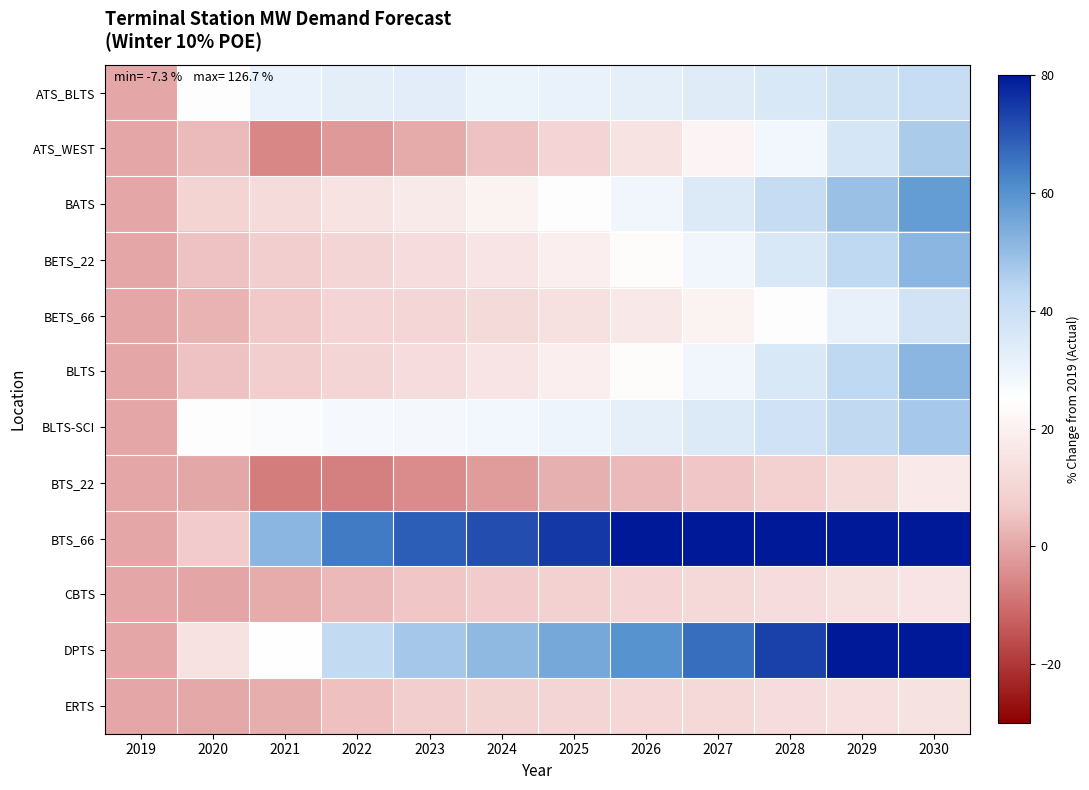

Count the number of categories in the chart.

12